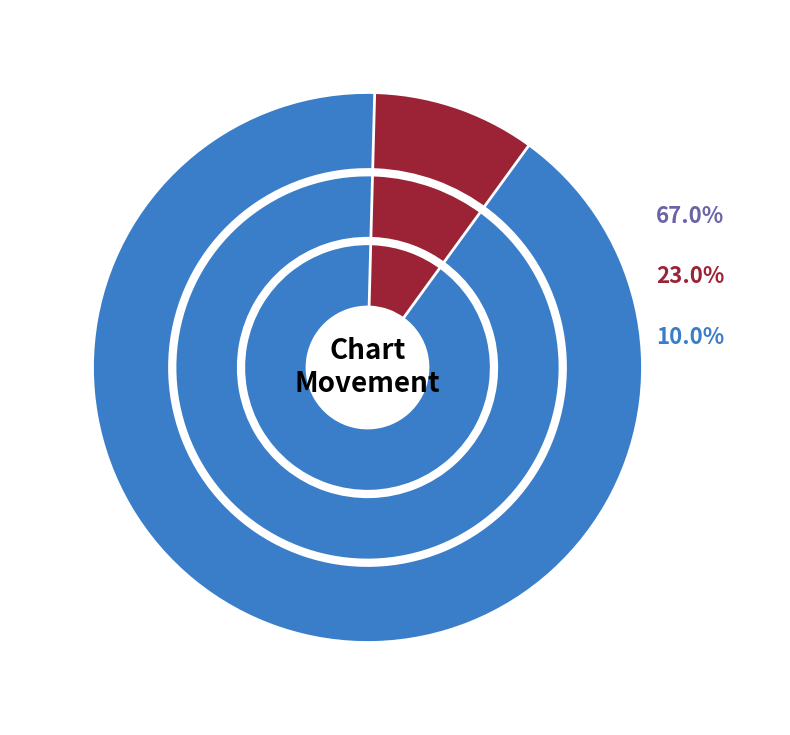

To the nearest percent, what is the difference between the down and up slice percentages?

44%